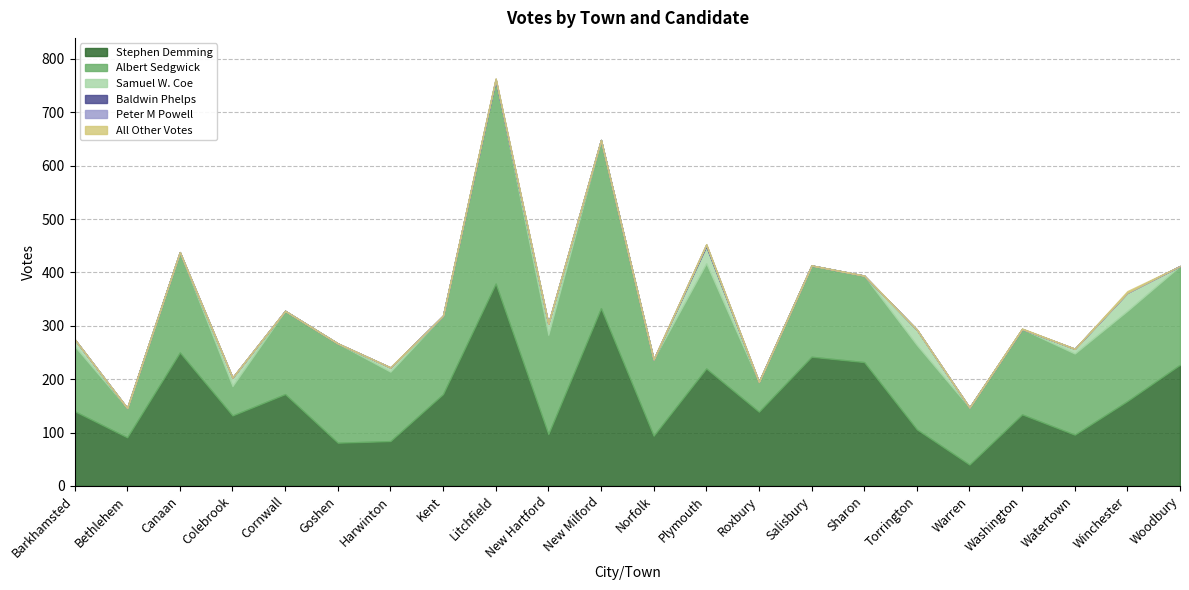

How many lines are shown in the chart?

6